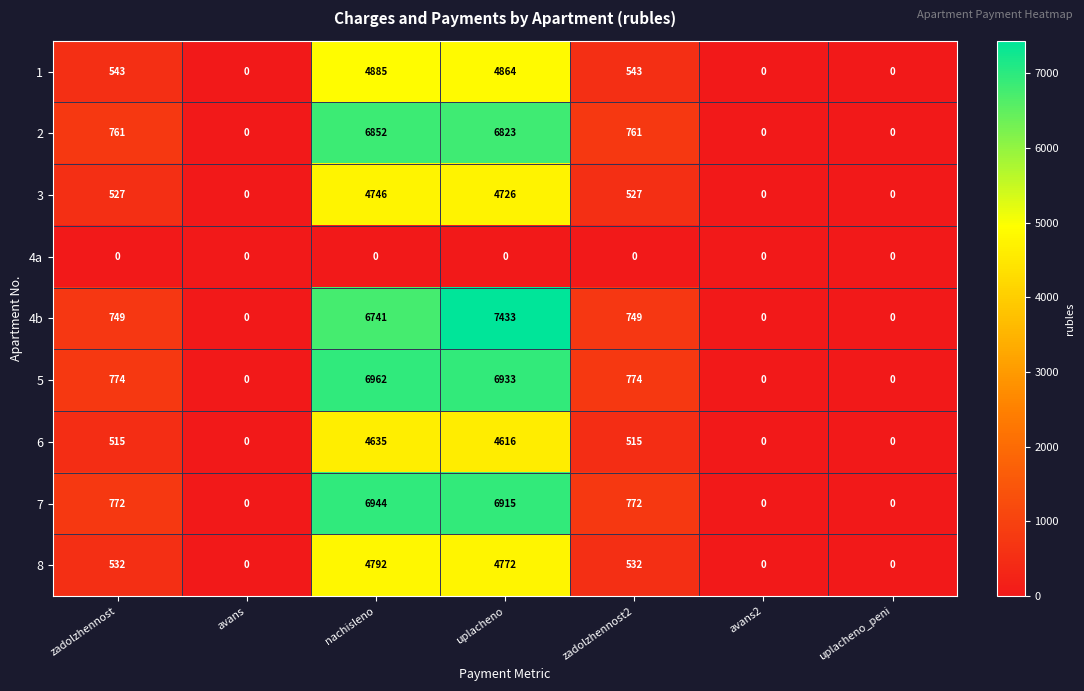

What is the difference between the maximum and minimum values in the 4b series?

7433